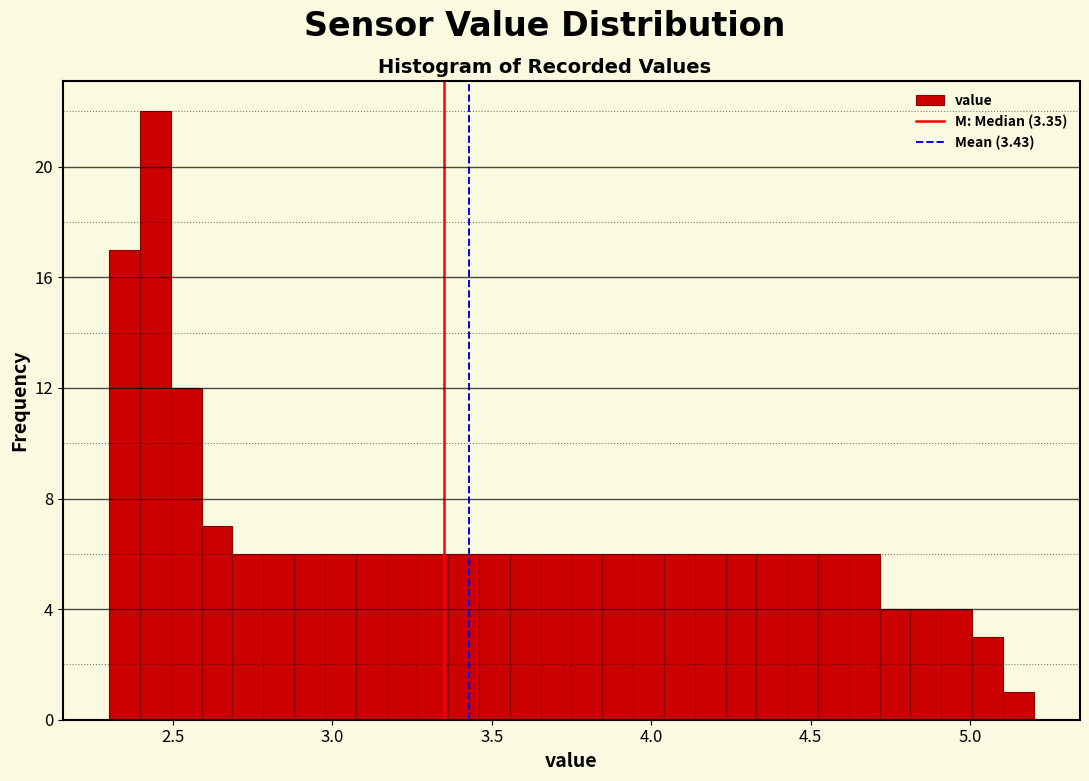

Read against the x-axis, roughly where is the centre of the tallest bar?

2.45